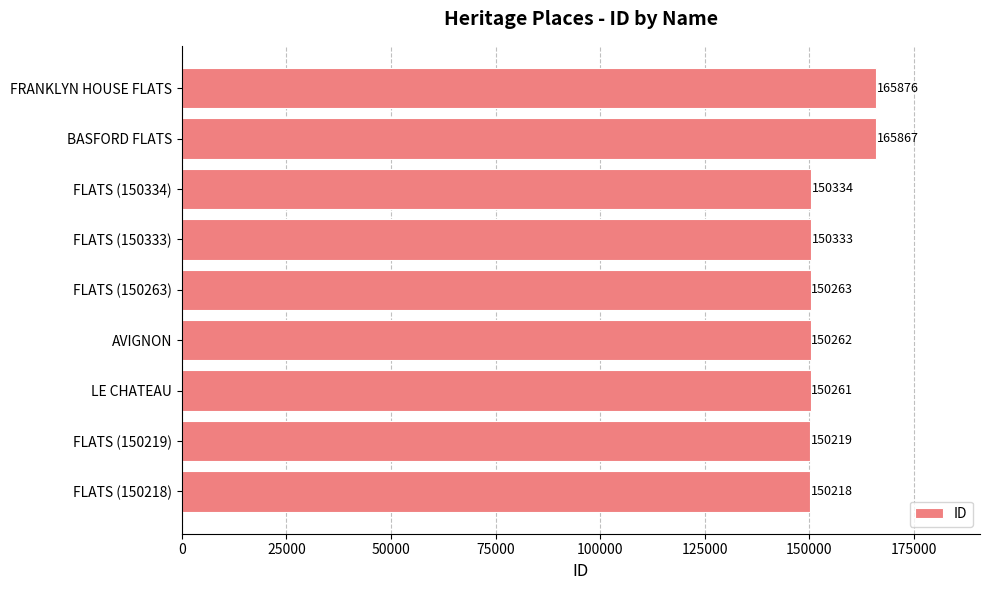

What is the difference between the values at BASFORD FLATS and FLATS (150334)?

15533